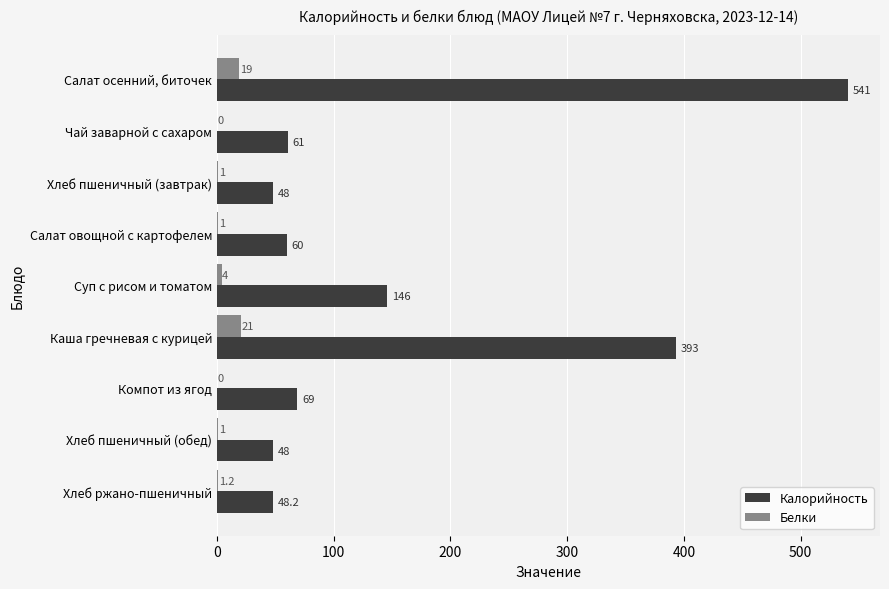

Is it true that Белки equals 21.0 at Каша гречневая с курицей?

True